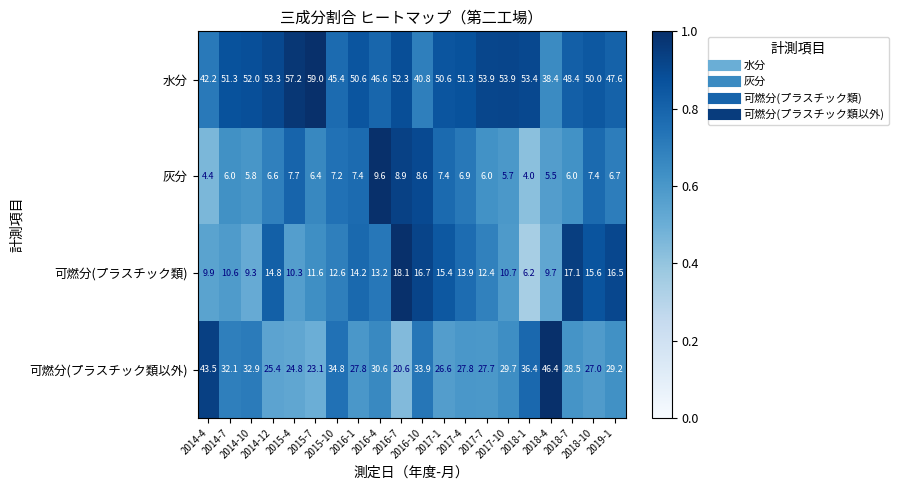

What is the maximum value shown in the chart?

59.0